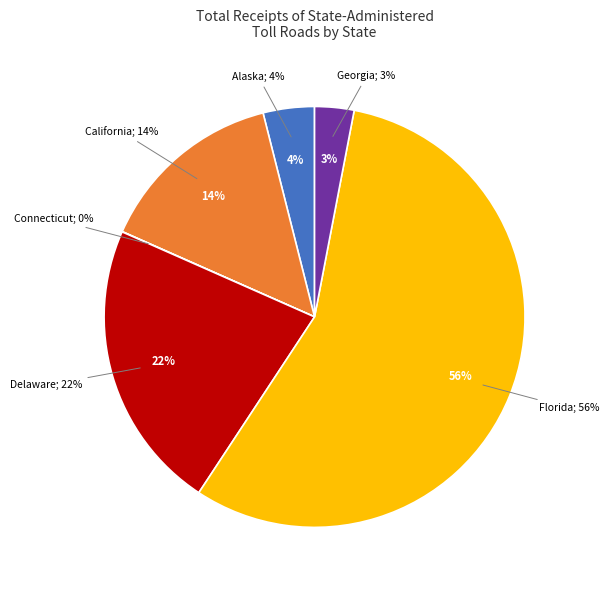

Count the number of slices in the pie.

6